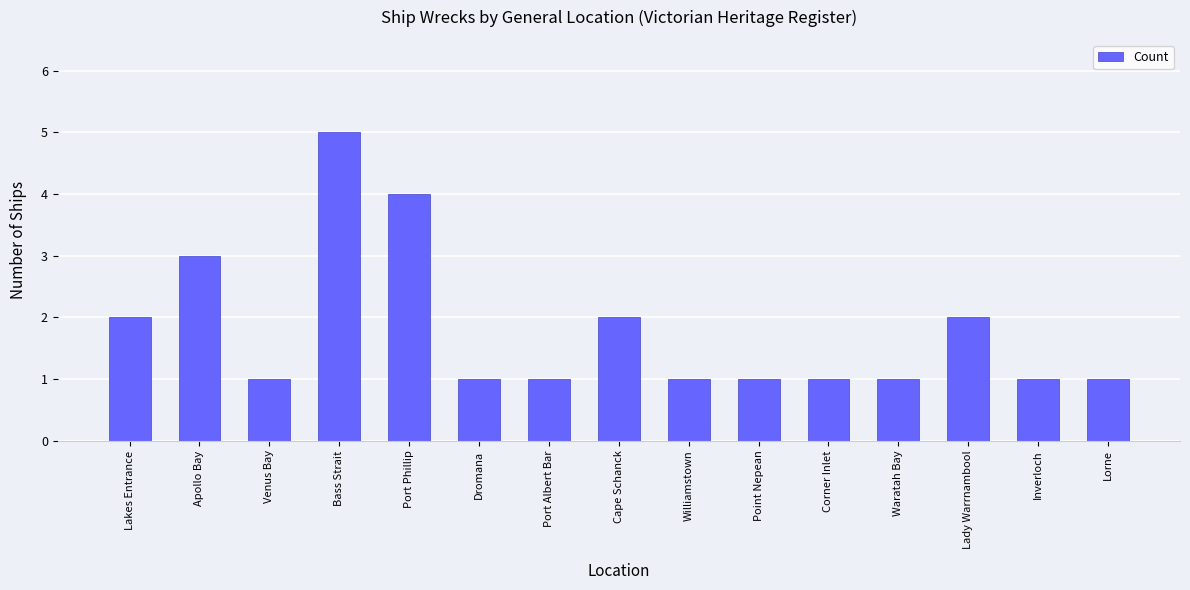

Between Lady Warrnambool and Apollo Bay, which is larger?

Apollo Bay